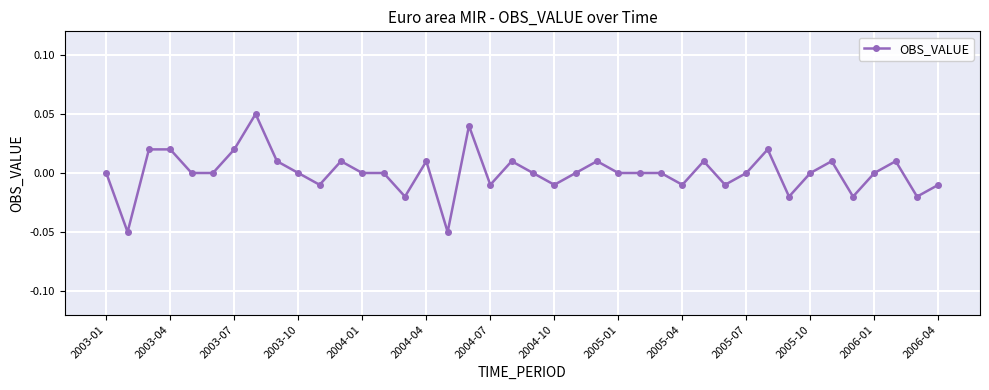

True or false: there are more than 2 points higher than both neighbors.

True